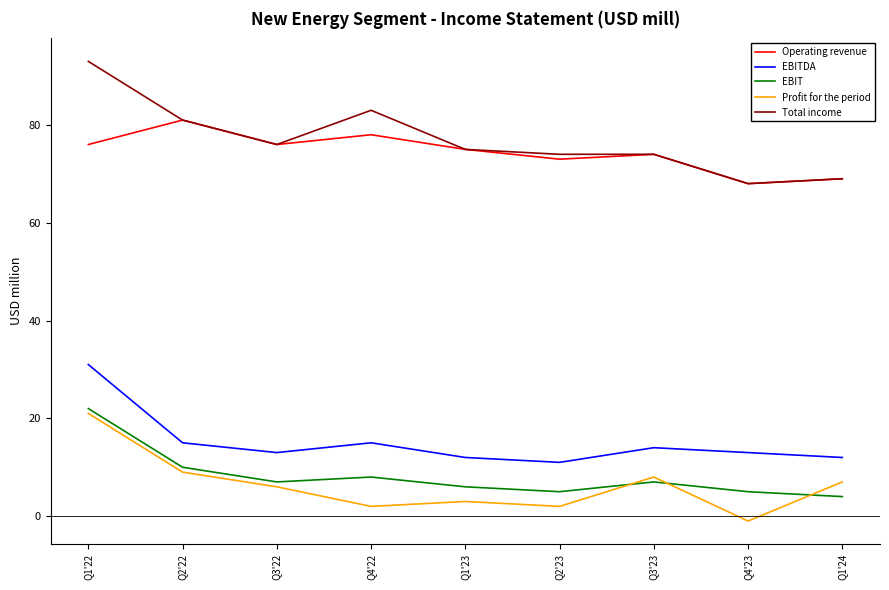

How many values in the Profit for the period series are below 6?

4